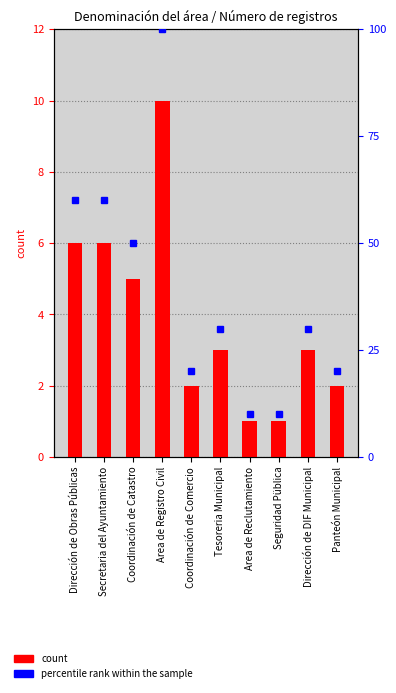

At which category does the chart reach its peak across all series?

Area de Registro Civil